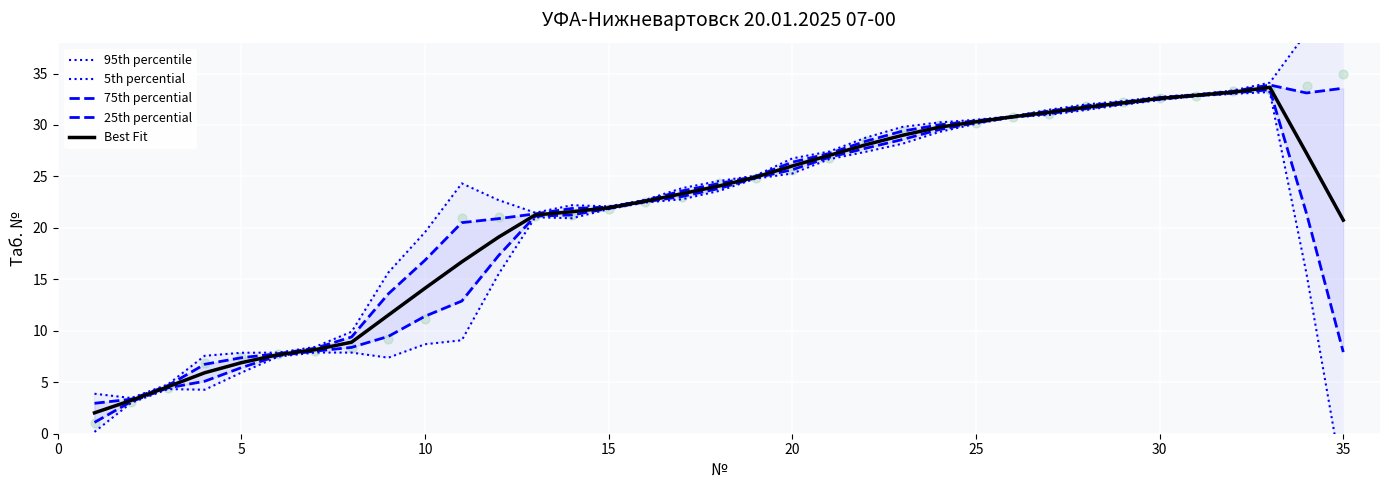

At how many categories does at least one series exceed 10?

27